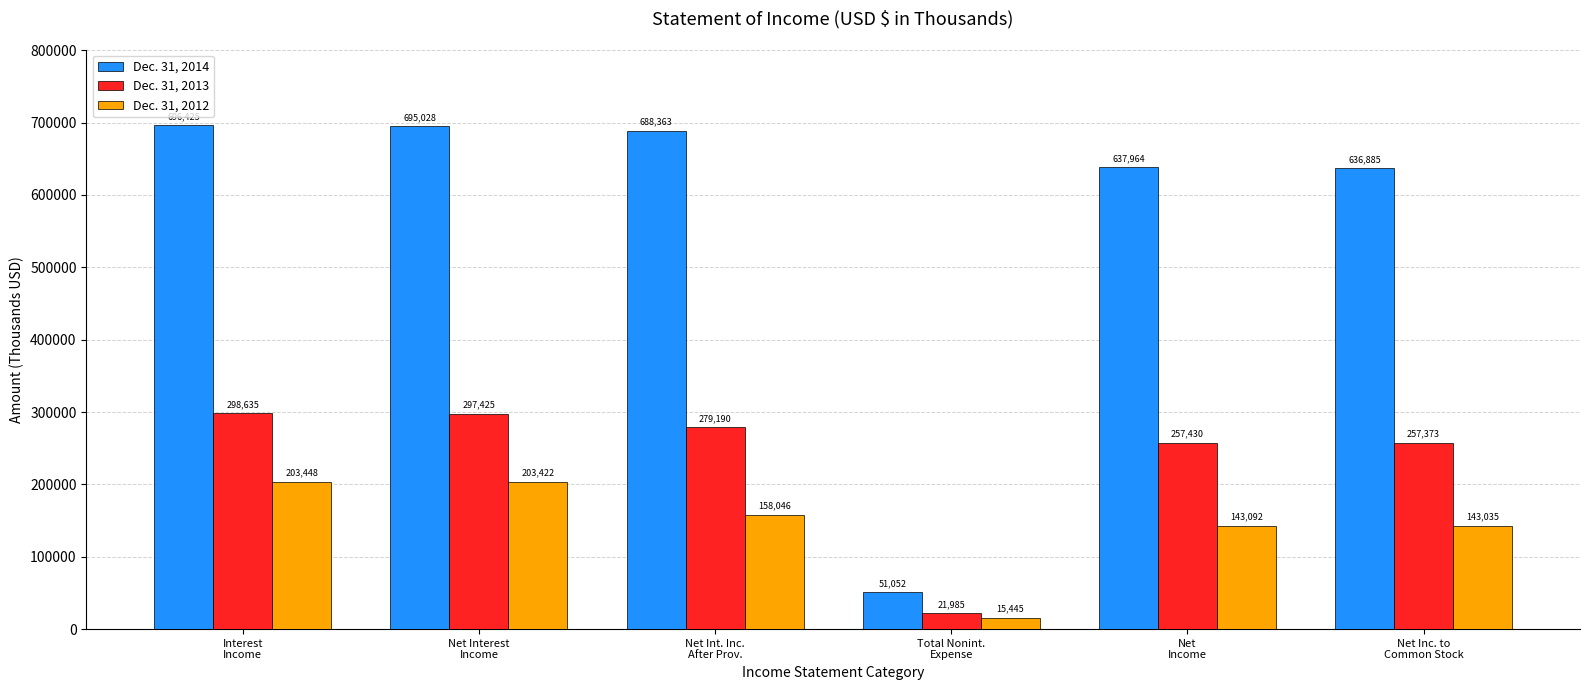

At which label does Dec. 31, 2013 first exceed 279190?

Interest
Income